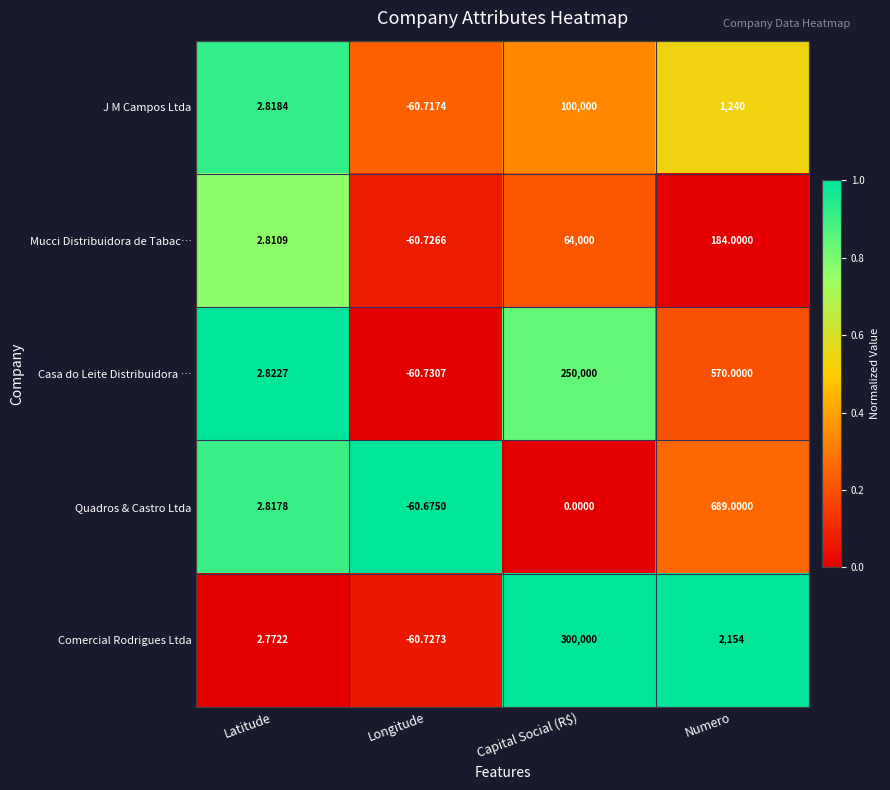

Which series changed the most between Latitude and Capital Social (R$)?

Comercial Rodrigues Ltda